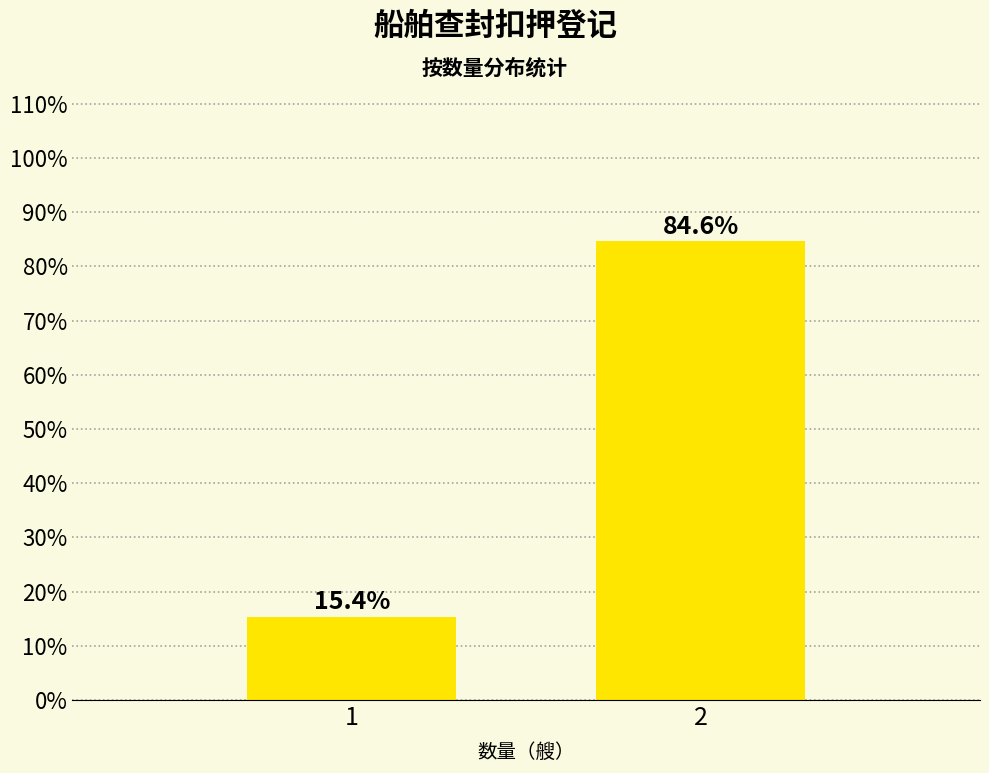

Reading left to right, extract all data points from this chart.

1=15.4	2=84.6